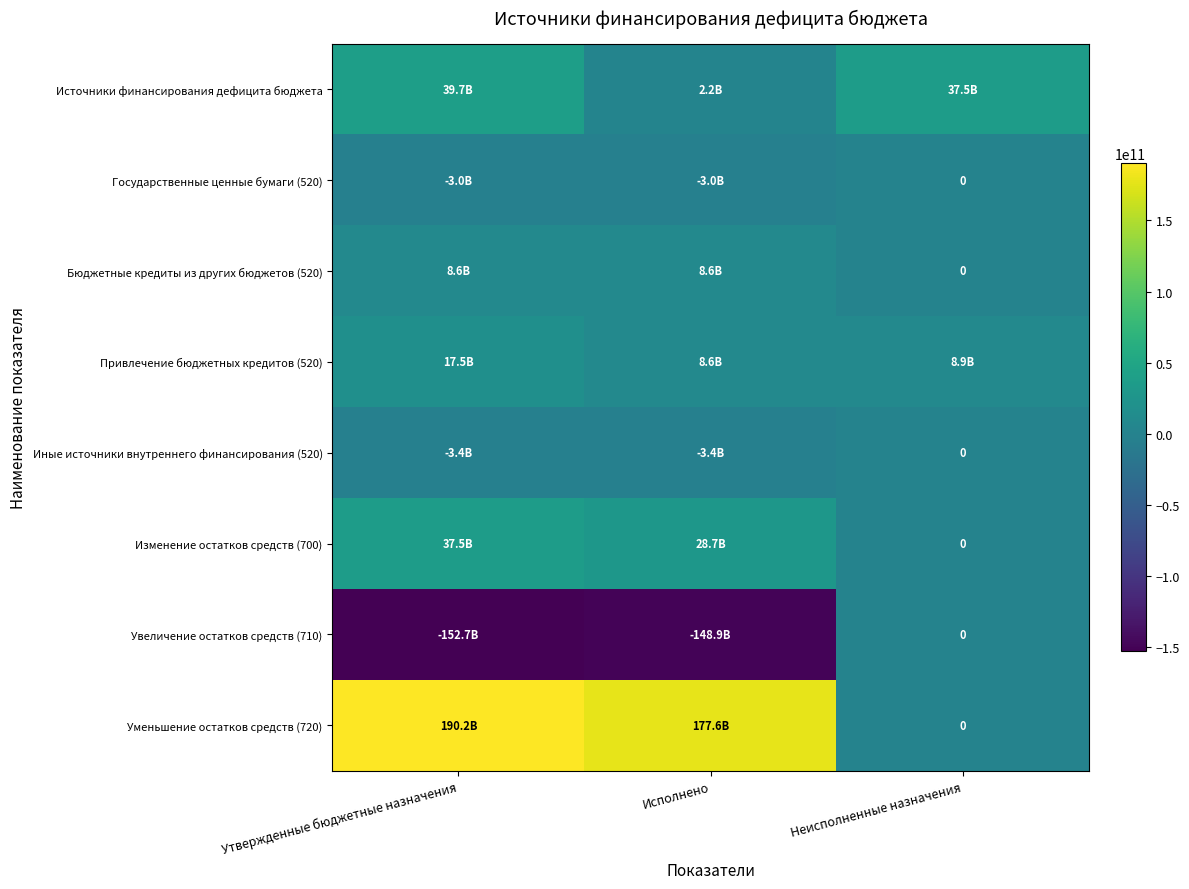

The Источники финансирования дефицита бюджета series shows 37459802400 at Неисполненные назначения. True or false?

True